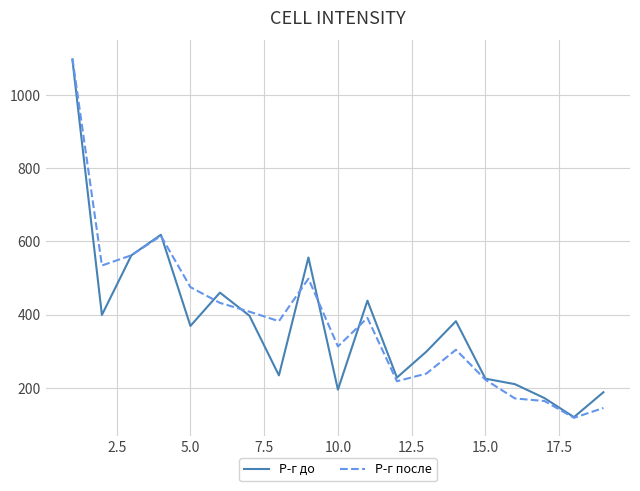

Which series ends up on top after the final intersection of Р-г после and Р-г до?

Р-г до